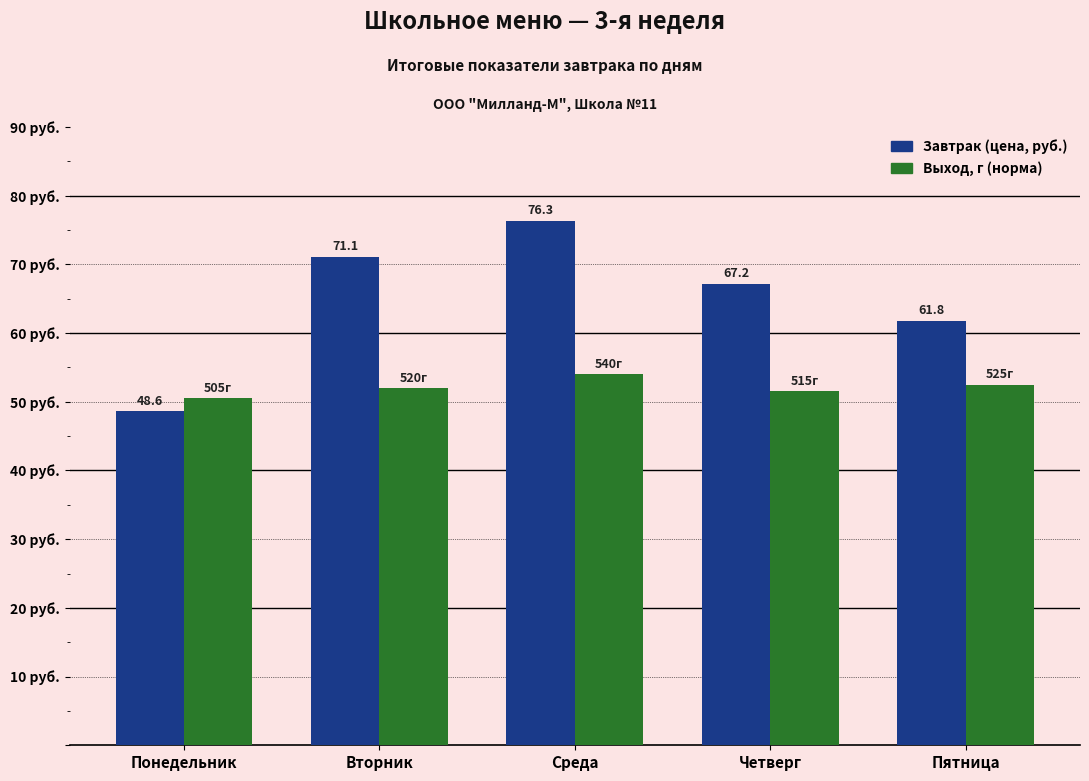

Which label corresponds to the largest value in the chart?

Среда